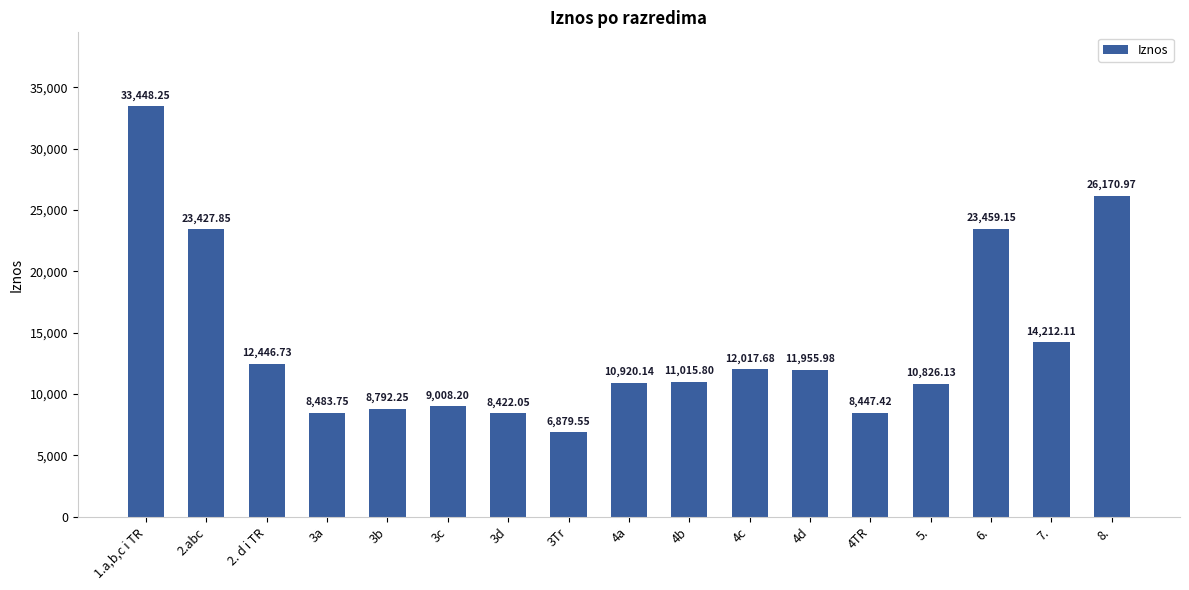

What is the difference between the maximum and minimum values?

26568.7